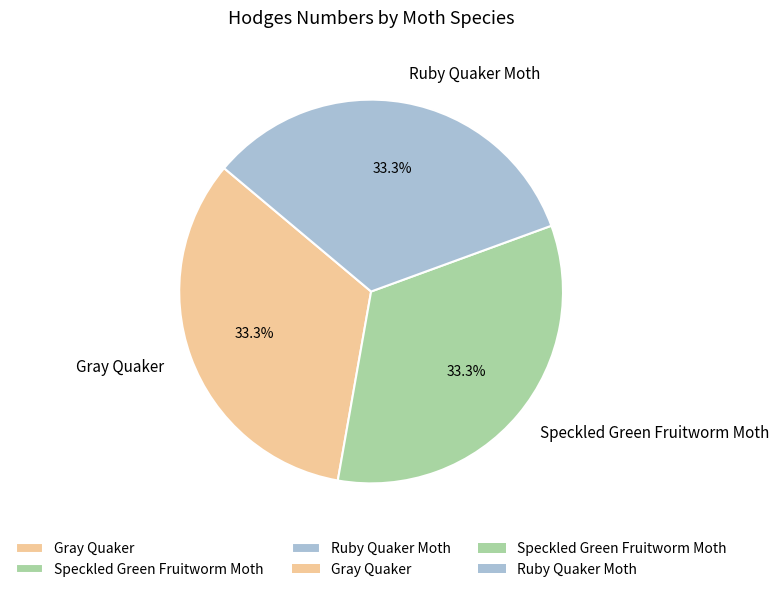

To the nearest percent, what portion does Speckled Green Fruitworm Moth represent?

33%